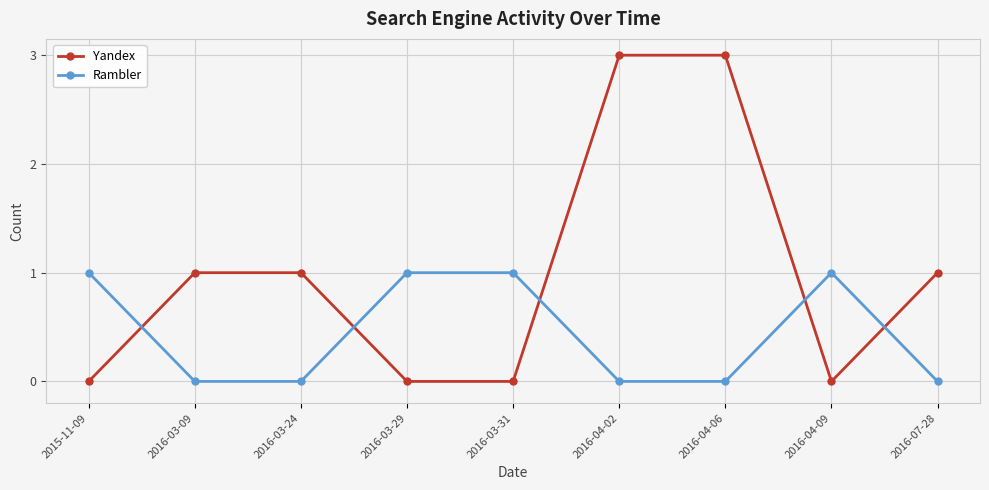

What is the greatest value displayed?

3